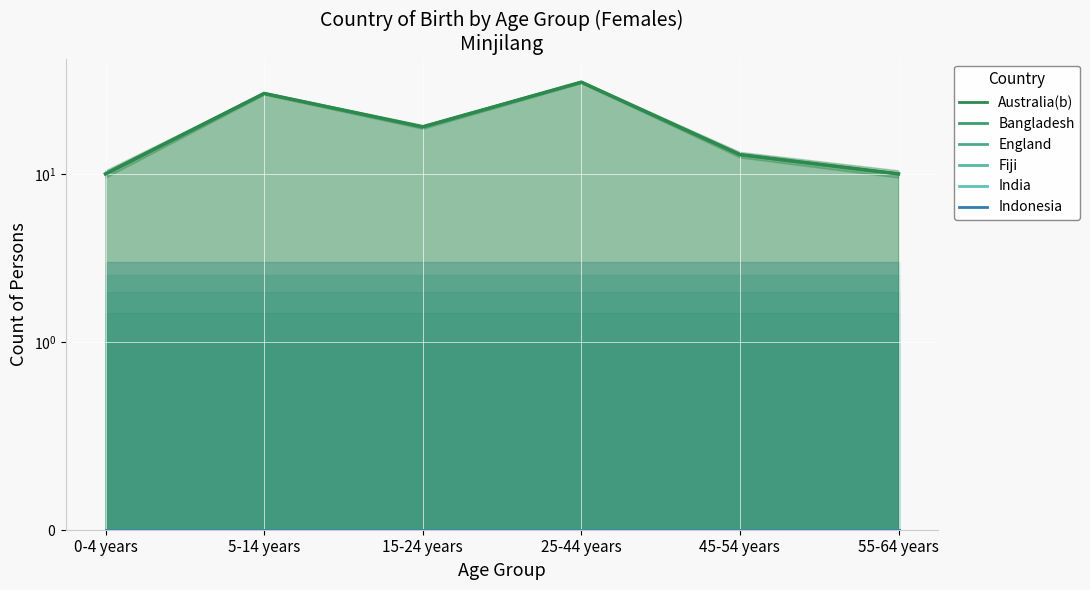

What is the greatest value displayed?

35